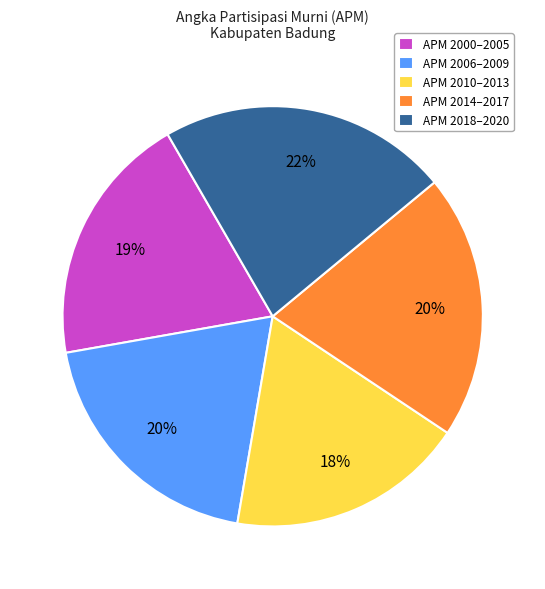

Do APM 2006–2009 and APM 2010–2013 together represent more than half of the pie?

No